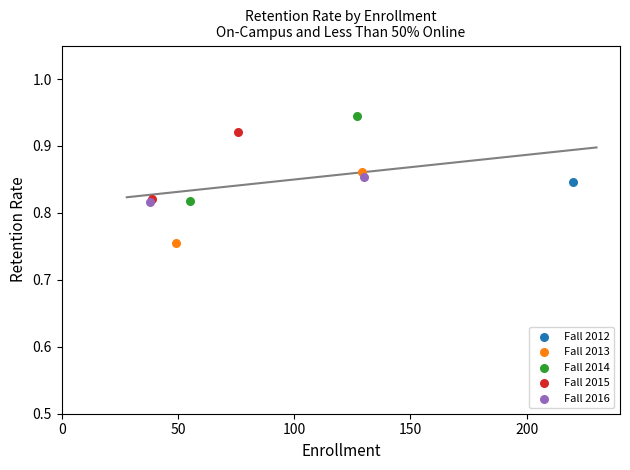

What are all the series names shown in the legend?

Fall 2012, Fall 2013, Fall 2014, Fall 2015, Fall 2016